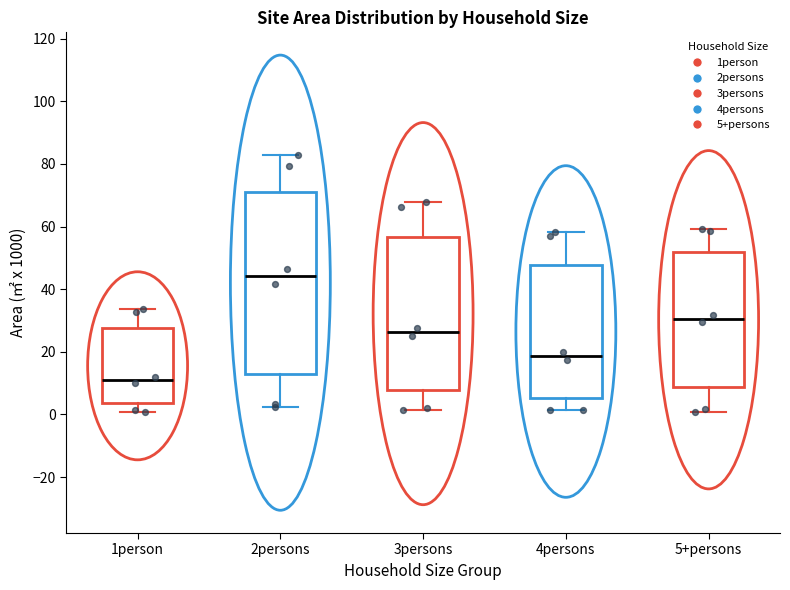

Which box has the highest median line?

2persons